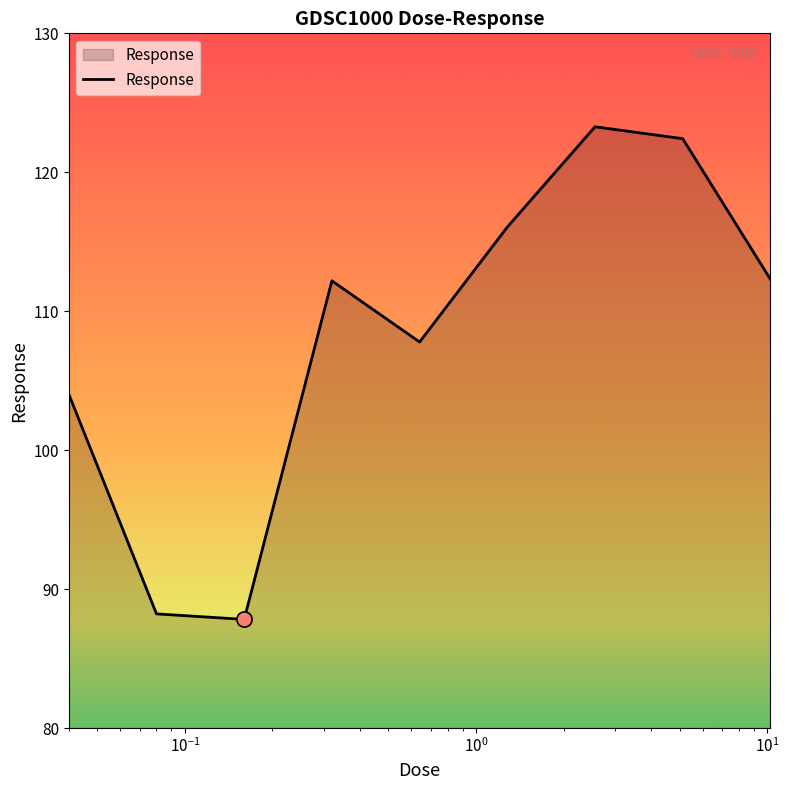

What is the difference between the maximum and minimum values?

35.5